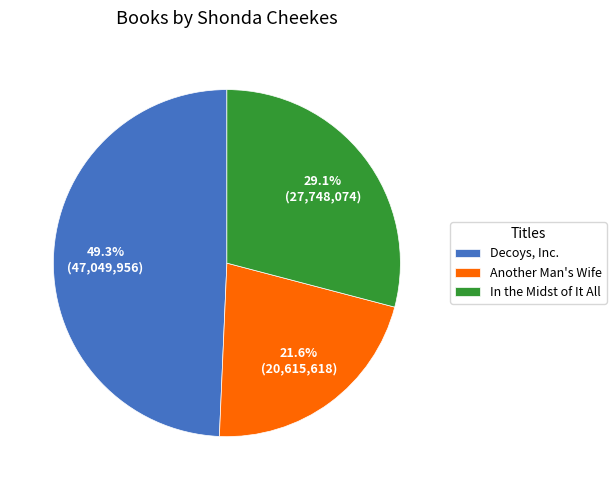

Combined, what portion of the pie is Decoys, Inc. and Another Man's Wife?

70.9%